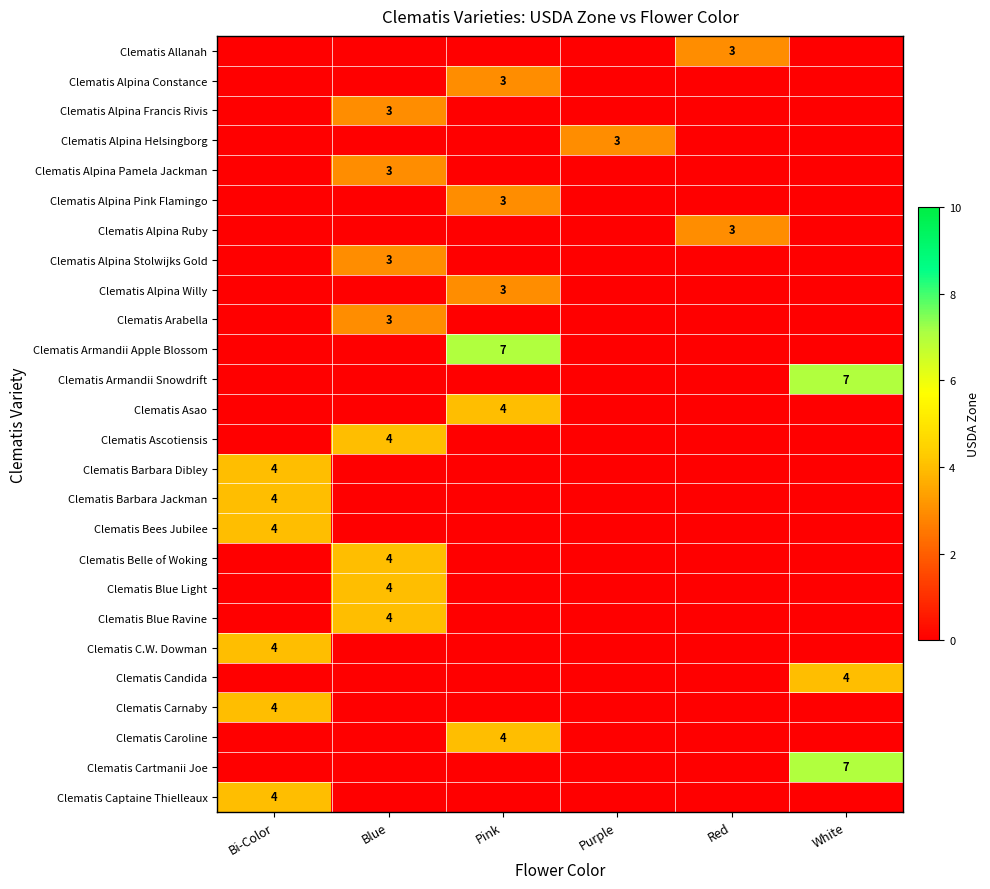

What is the spread (max minus min) of values at Bi-Color?

4